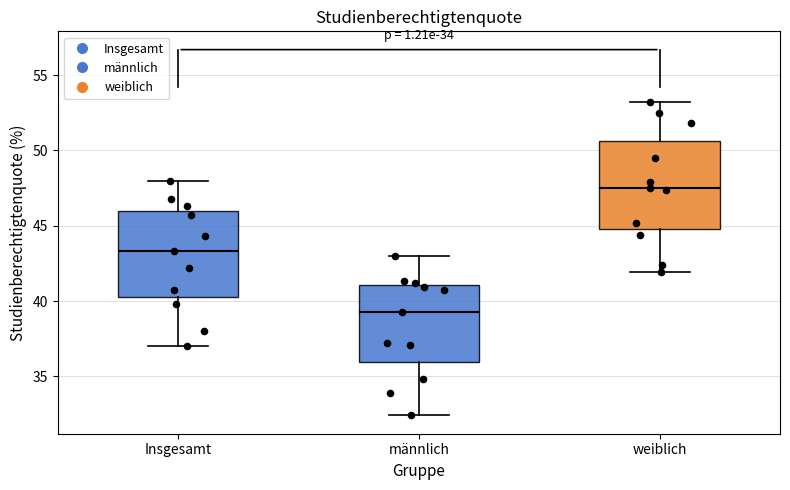

Which box's median line is the highest?

weiblich